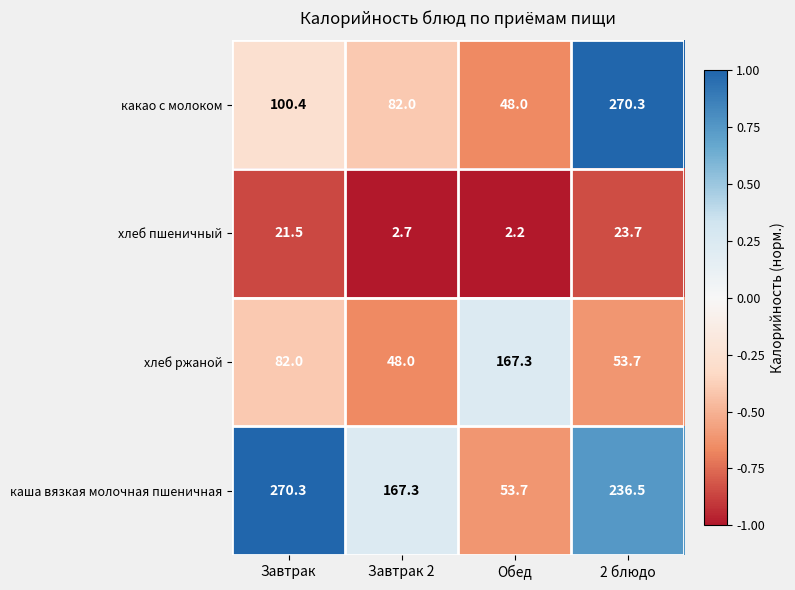

Rank the series at Обед from lowest to highest value.

хлеб пшеничный, какао с молоком, каша вязкая молочная пшеничная, хлеб ржаной